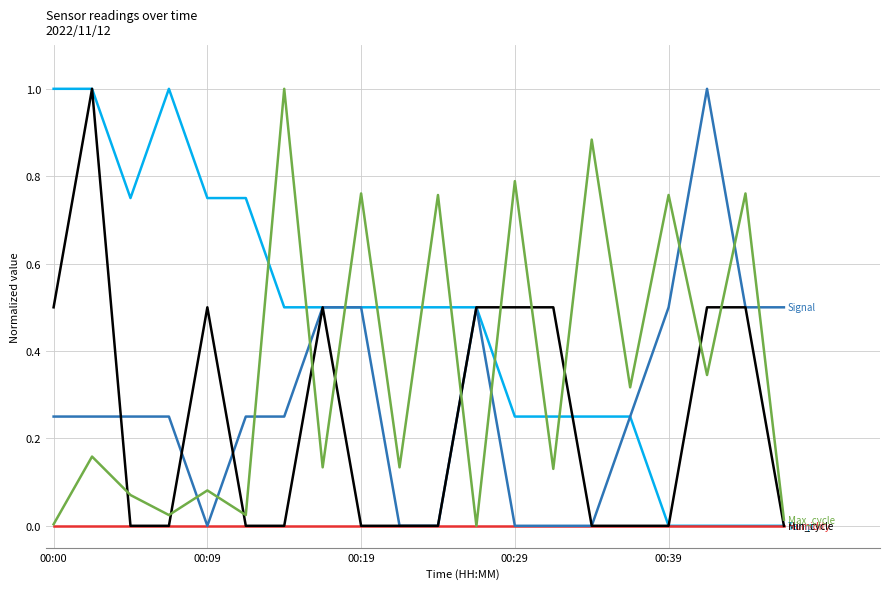

What is the greatest value displayed?

1.0